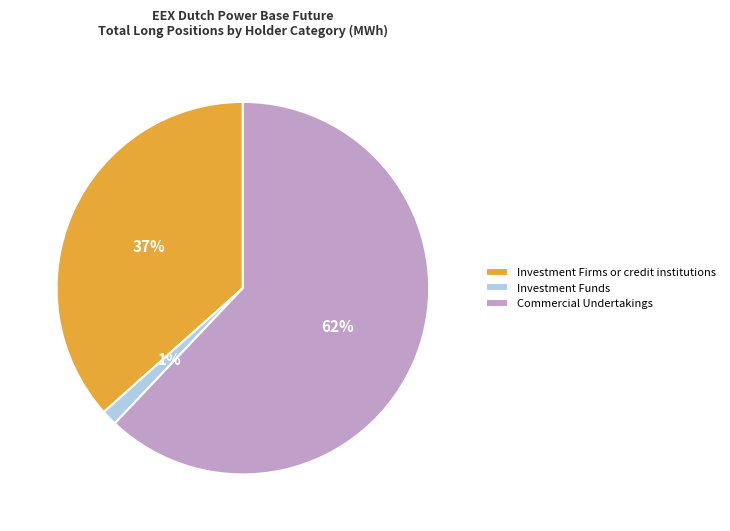

Does any single category account for the majority?

Yes